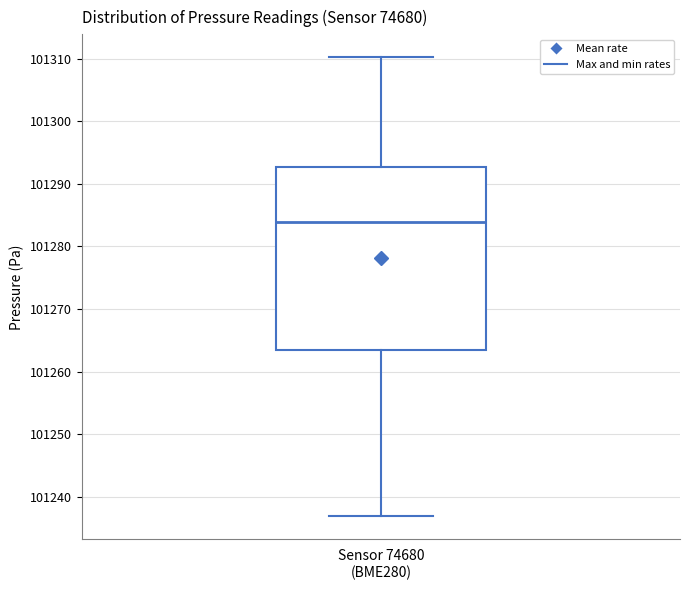

Transcribe this box plot: give where the median line is, the range the box spans, and where the two whiskers end, as read against the y-axis. The values are not printed on the chart, so give them approximately, as read against the axis.

median 101284, box 101263 to 101293, whiskers 101237 to 101310